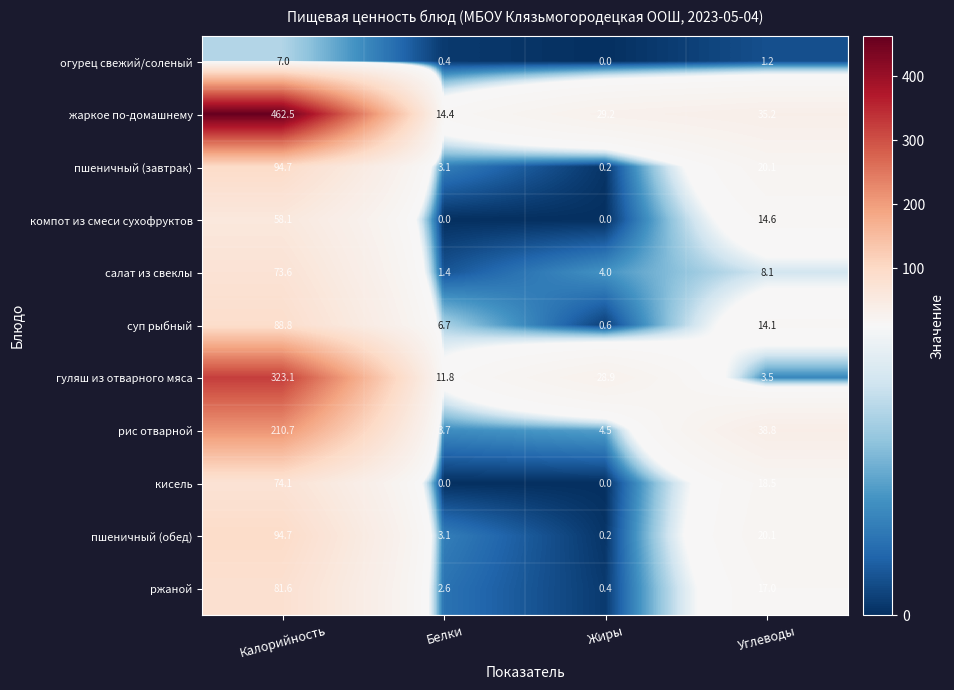

Which series has the largest range (max minus min)?

жаркое по-домашнему